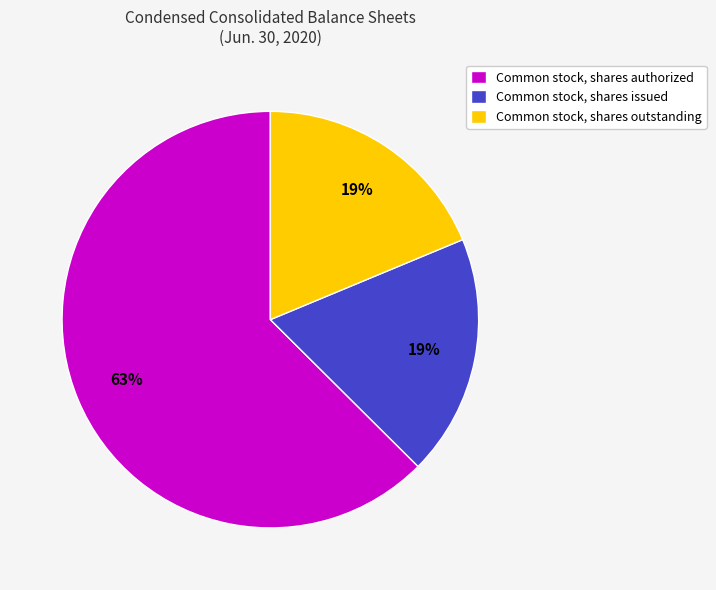

Combined, do Common stock, shares authorized and Common stock, shares outstanding account for over 50%?

Yes